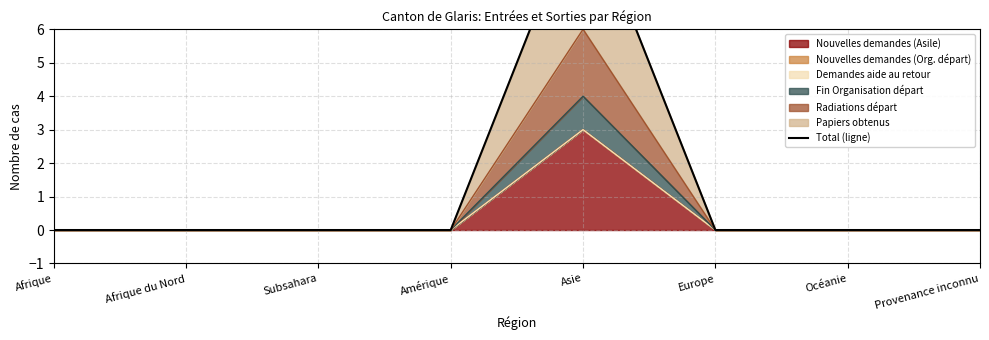

List the labels in order of value, largest first.

Asie, Afrique, Afrique du Nord, Subsahara, Amérique, Europe, Océanie, Provenance inconnu